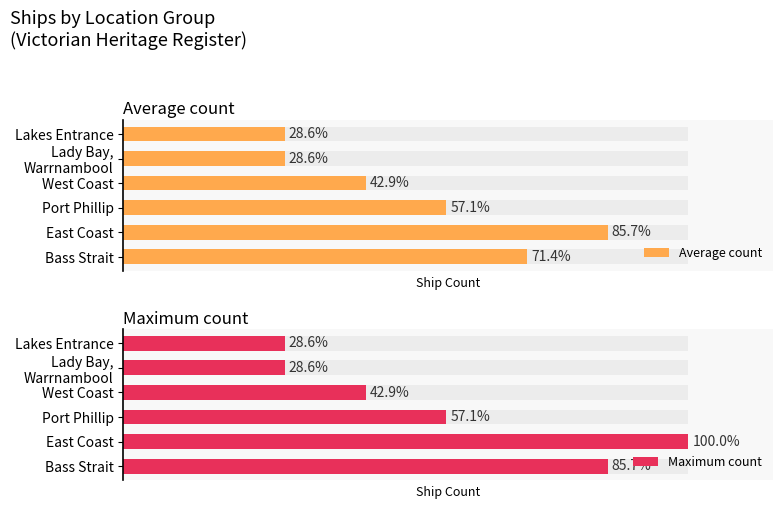

What is the sum of all Maximum count values?

24